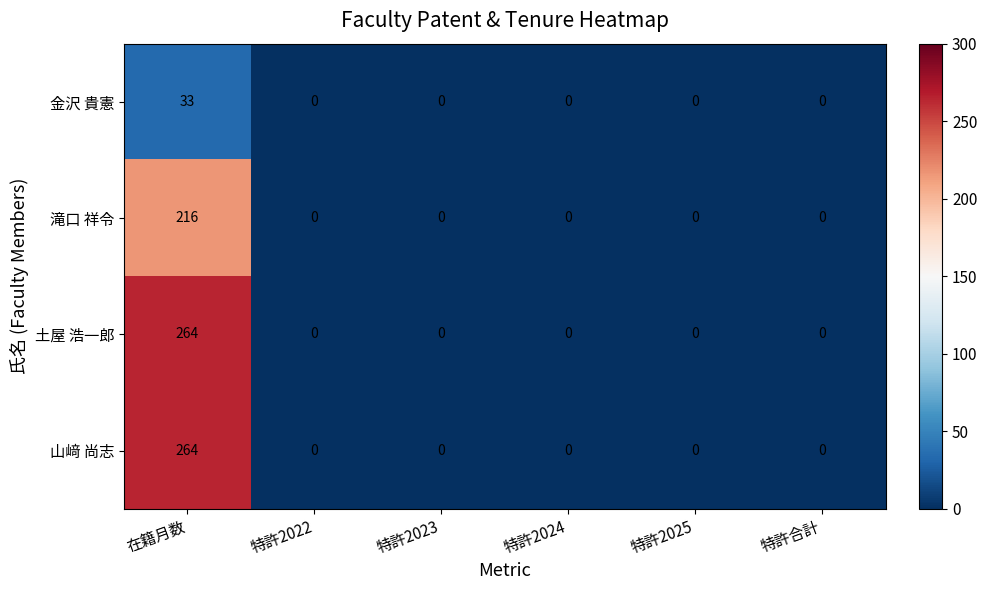

Which category has the highest value across all series?

在籍月数